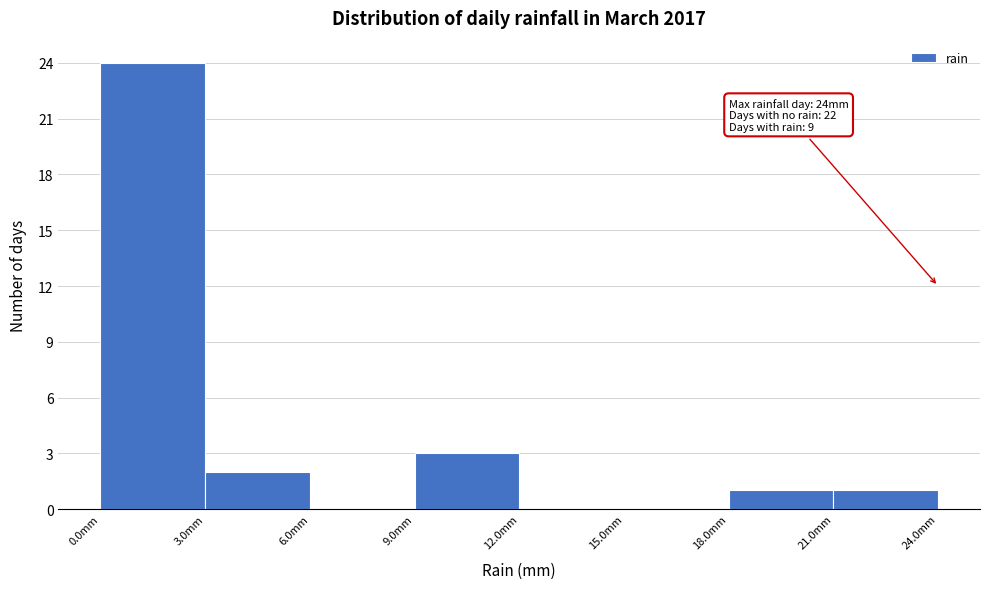

Which range on the x-axis has the tallest bar?

0 to 3